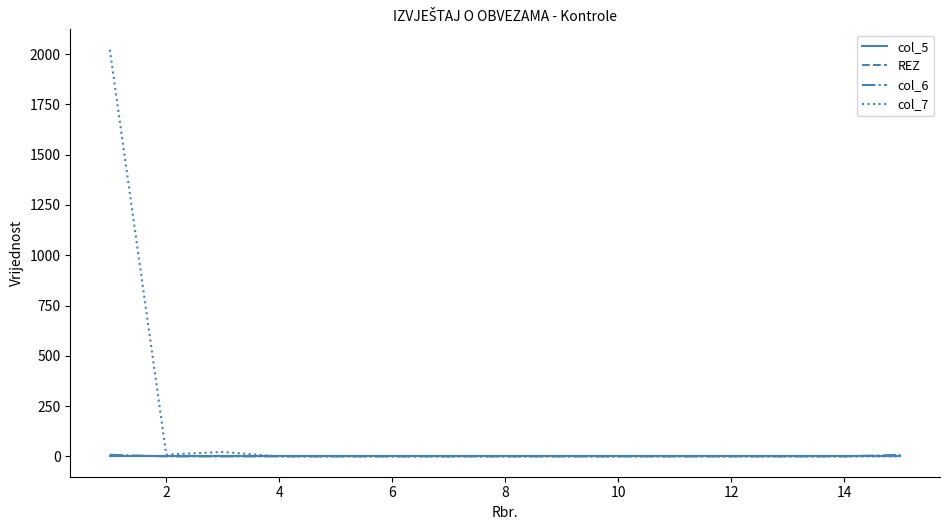

Is this an area chart (filled region under the line)?

No